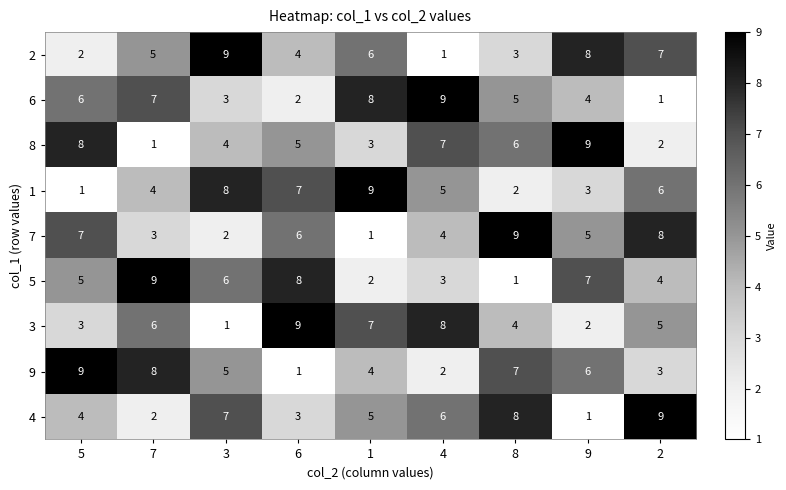

At which label does 3 first exceed 5?

7